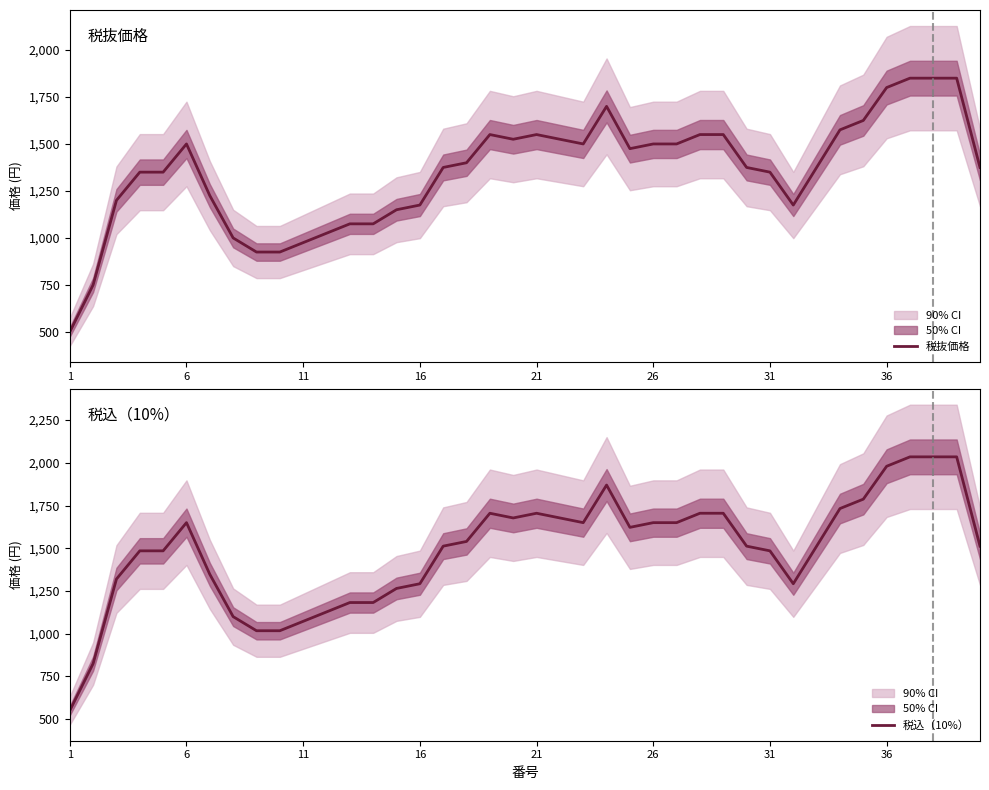

What is the highest value of the 税込（10%） series?

2035.0